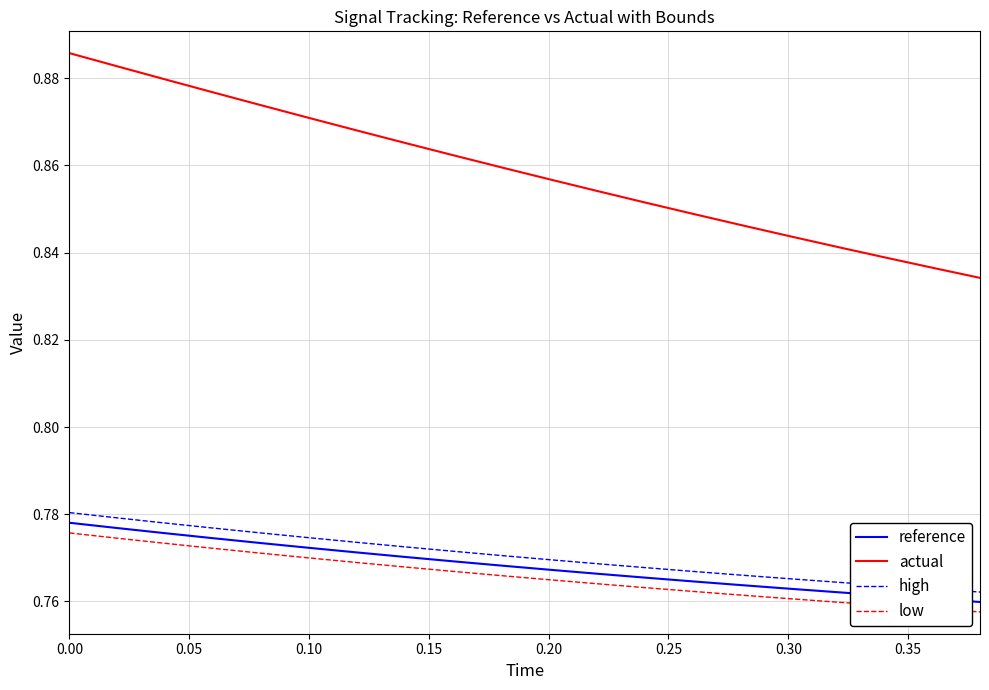

True or false: high and reference intersect in this chart.

False